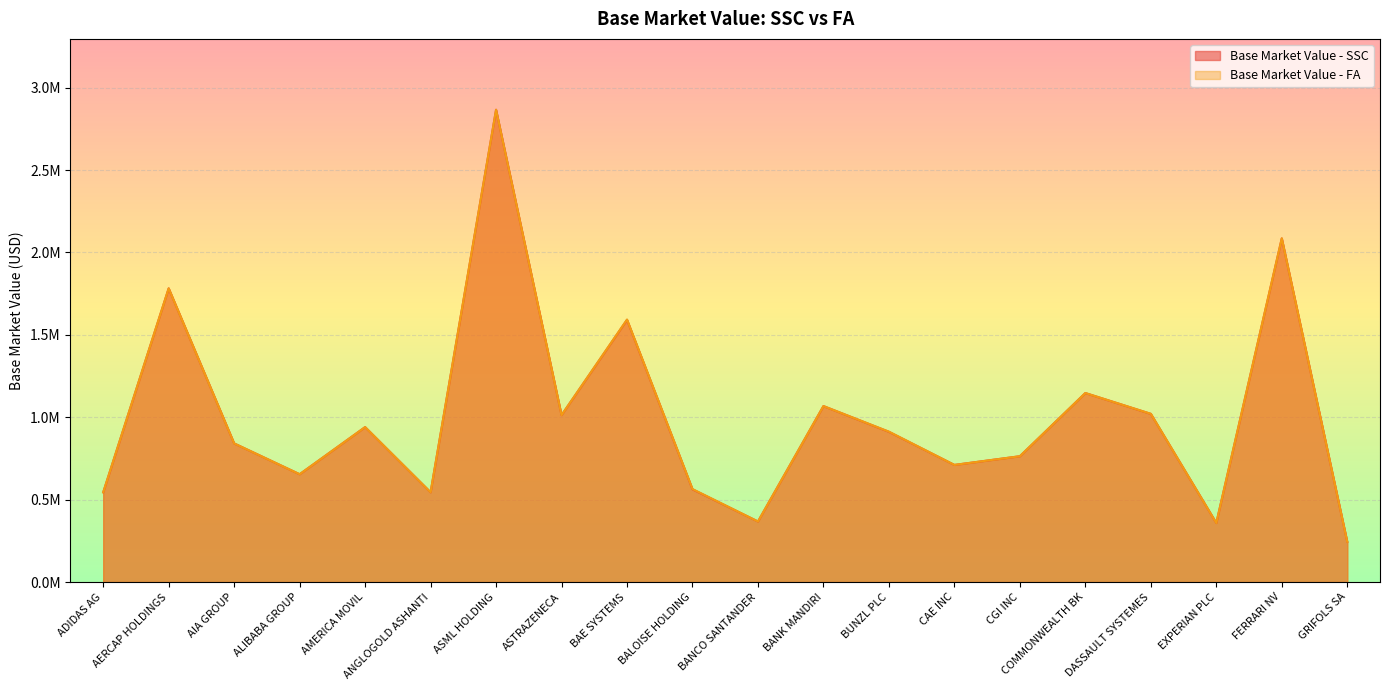

How many distinct data groups are displayed?

2